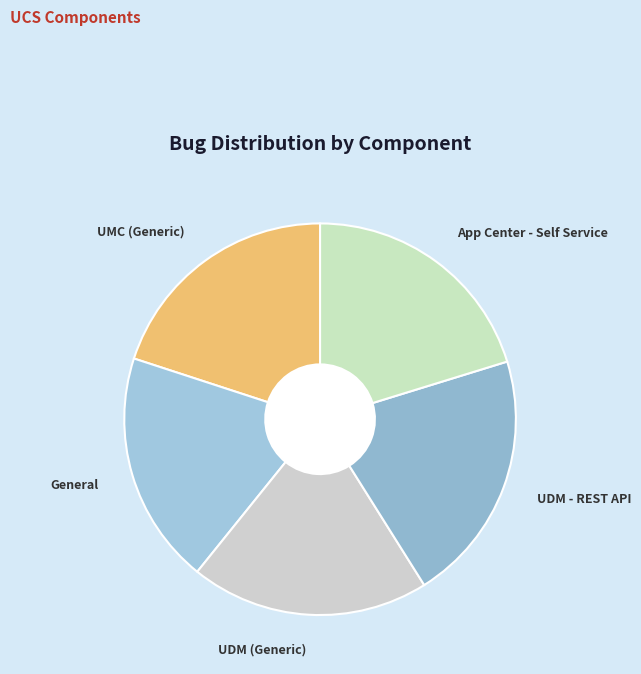

The UDM (Generic) slice represents 30% of the pie. True or false?

False